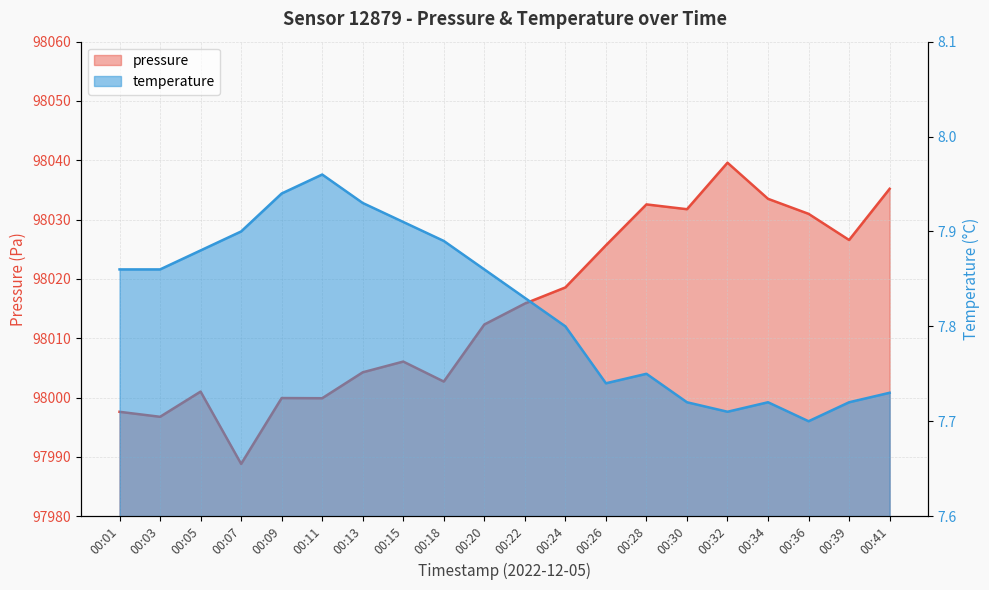

Where is temperature nearest to the value 7?

00:36